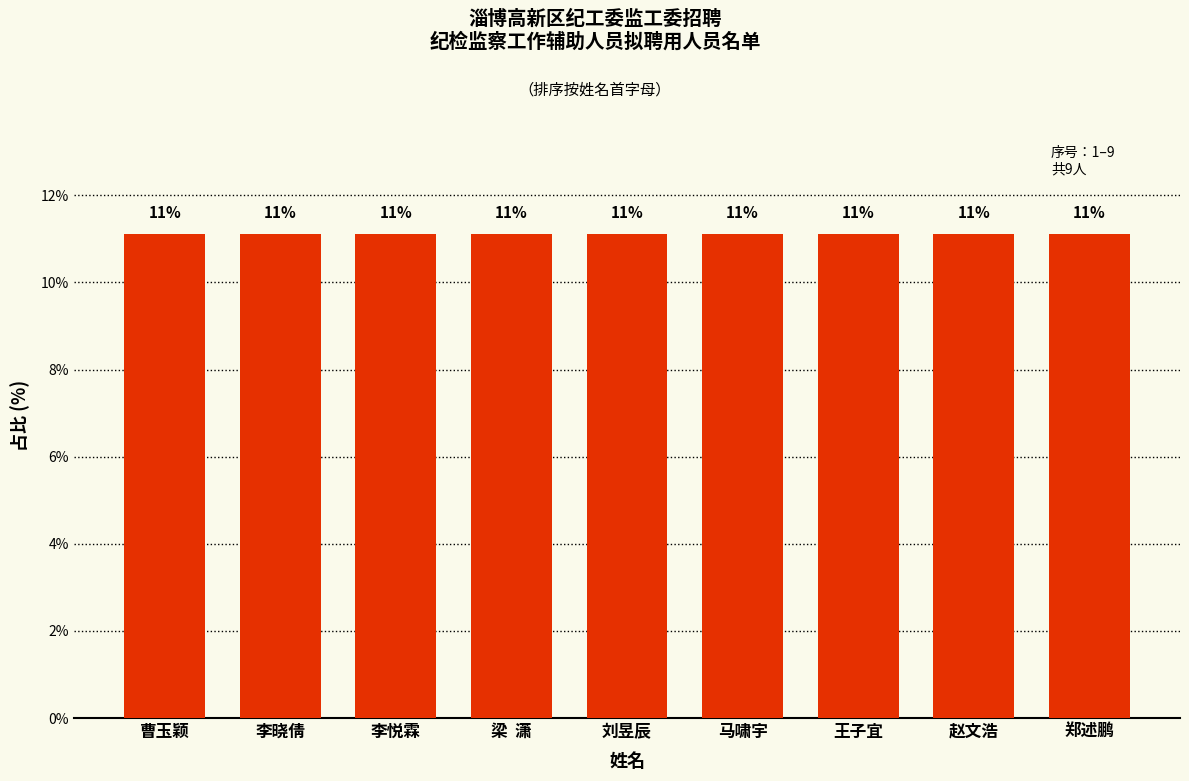

Where is the data nearest to the value 11?

曹玉颖